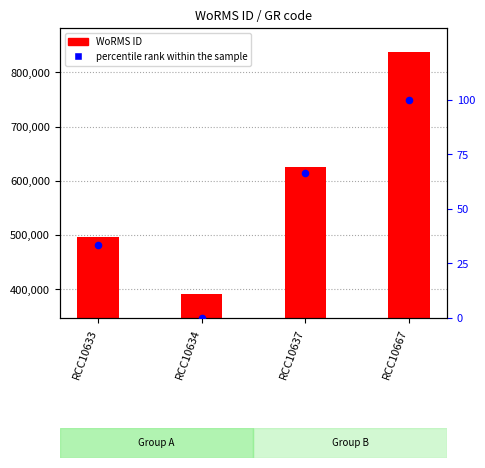

Which series reaches the minimum Y coordinate?

percentile rank within the sample